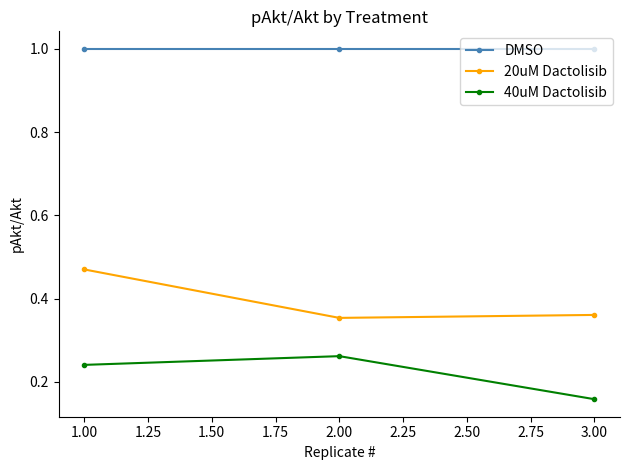

Is this an area chart (filled region under the line)?

No